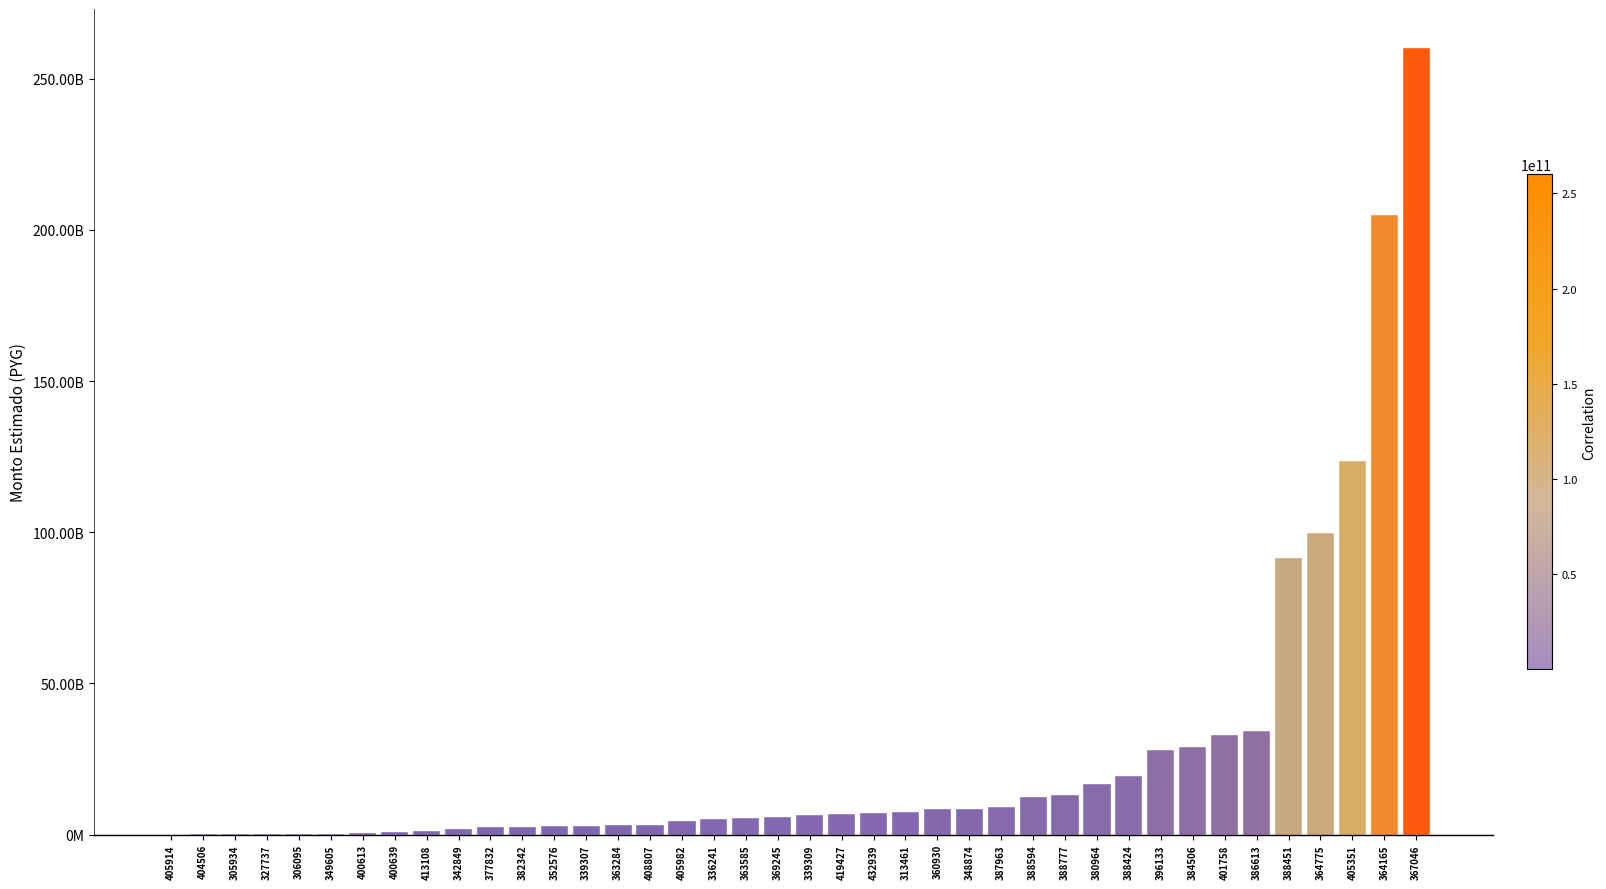

Is it true that the value at 405914 is 6591134?

True